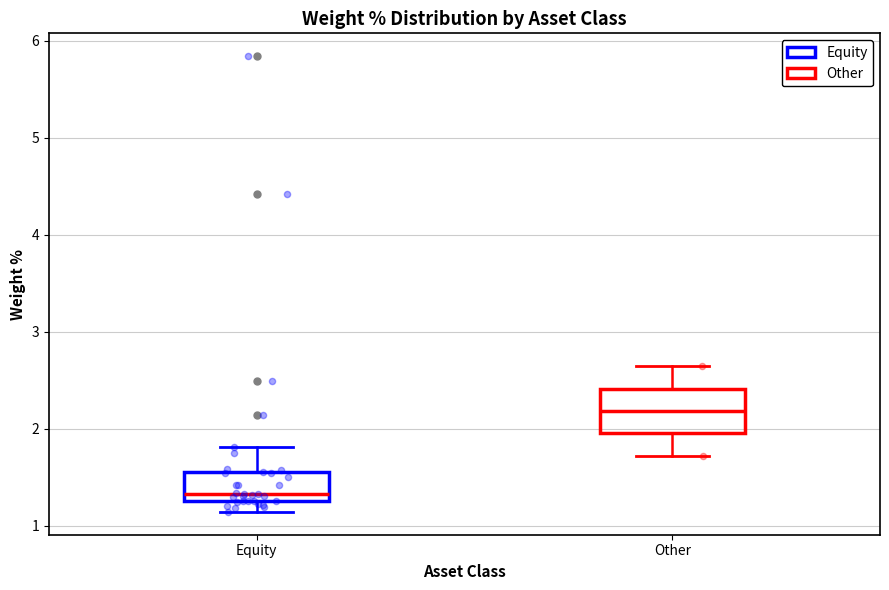

Reading left to right, read every box against the y-axis: the position of its median line, the range the box covers, and the ends of its whiskers. The values are not printed on the chart, so give them approximately, as read against the axis.

Equity: median 1.3 (just above the box's lower edge), box 1.3 to 1.6, whiskers 1.1 to 1.8
Other: median 2.2, box 2.0 to 2.4, whiskers 1.7 to 2.6